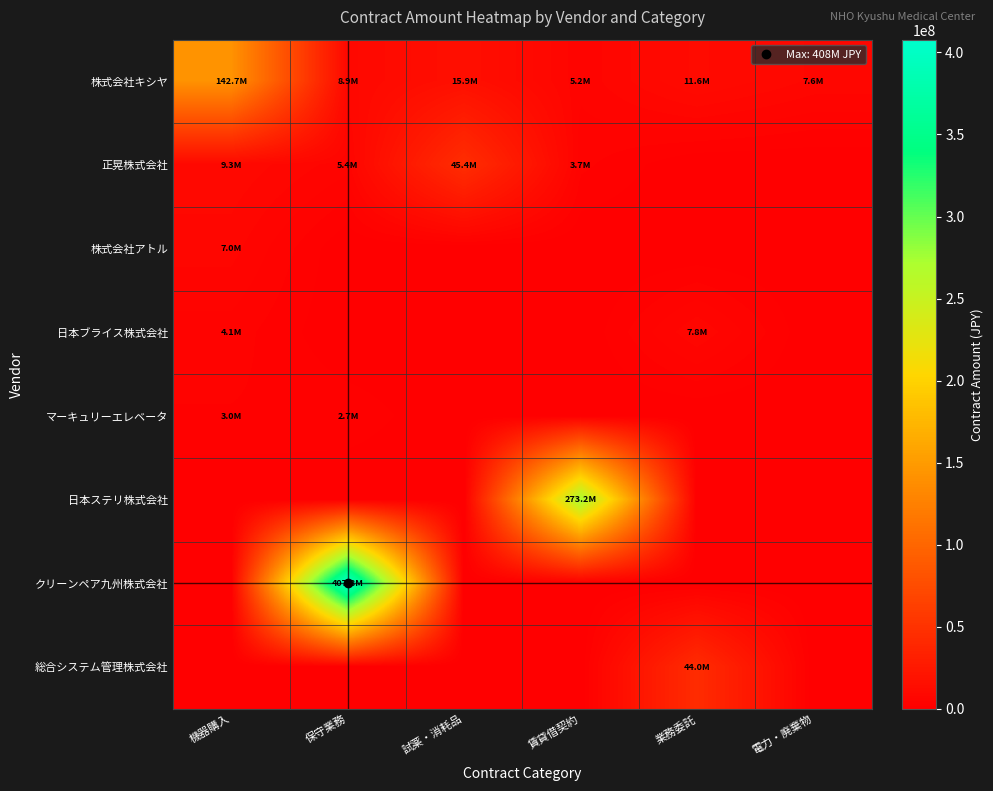

At how many categories does at least one series exceed 234367776?

2